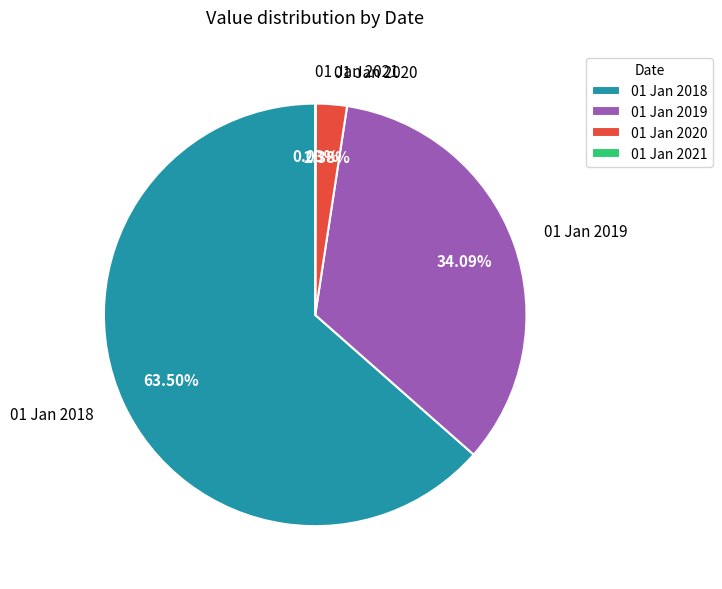

Is the sum of 01 Jan 2020 and 01 Jan 2019 greater than half?

No